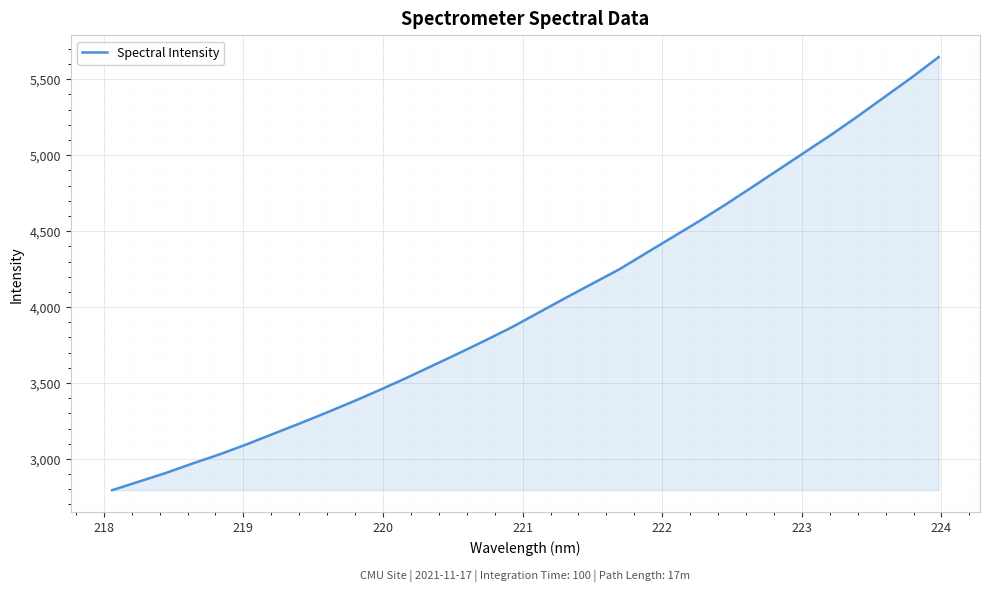

What is the smallest value displayed?

2794.2